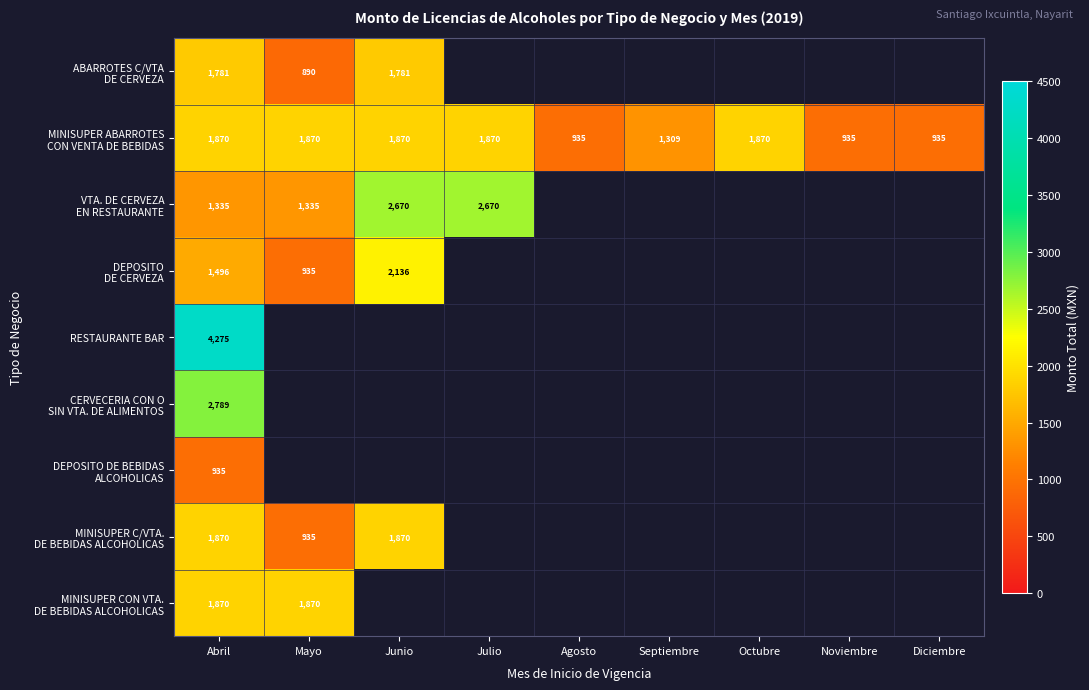

The RESTAURANTE BAR series shows 2792.7 at Abril. True or false?

False